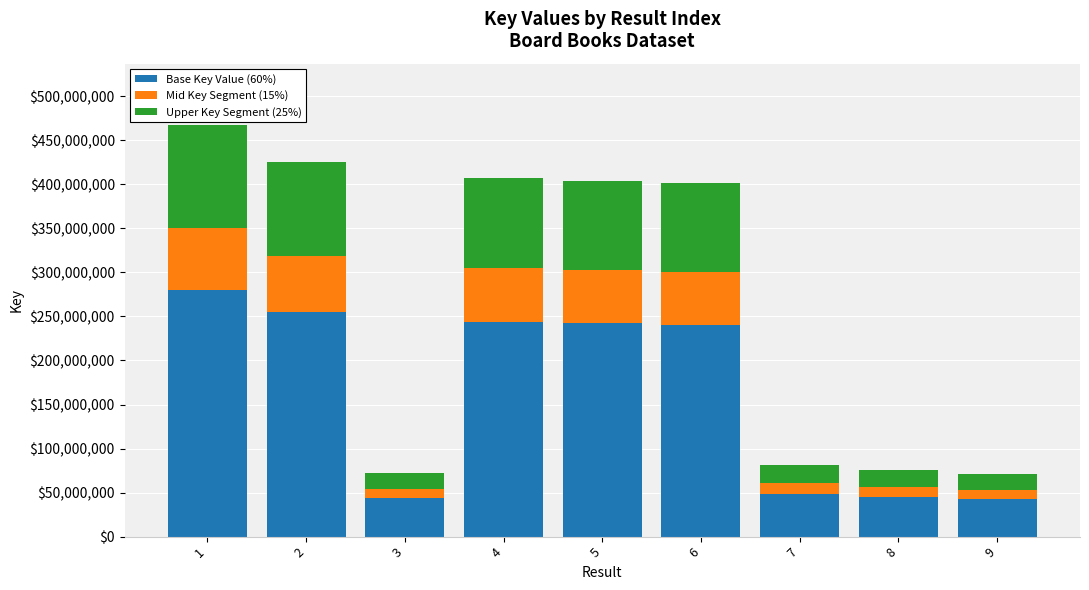

What value does the Base Key Value (60%) series have at 4?

244063203.0